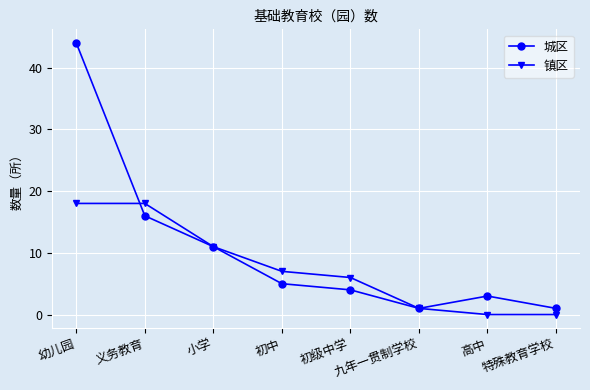

What is the label of the 6th point from the left?

九年一贯制学校